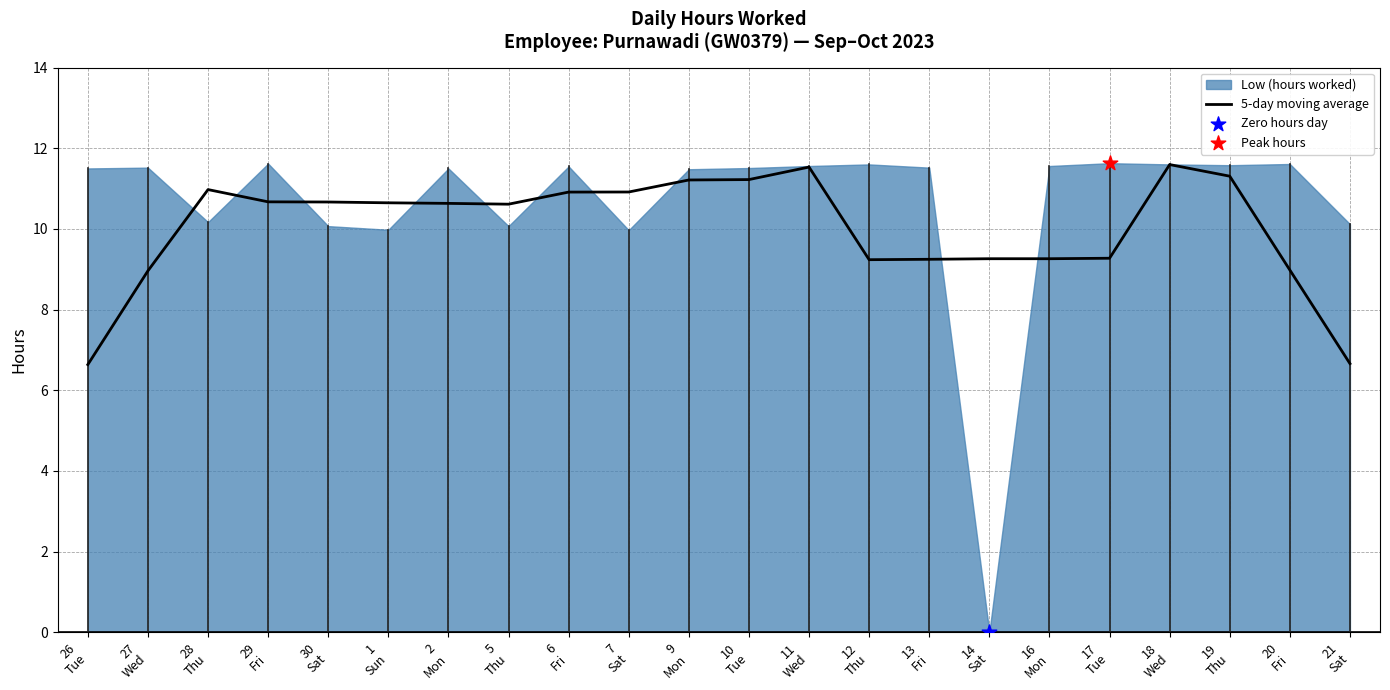

What is the minimum value for 5-day moving average?

6.6